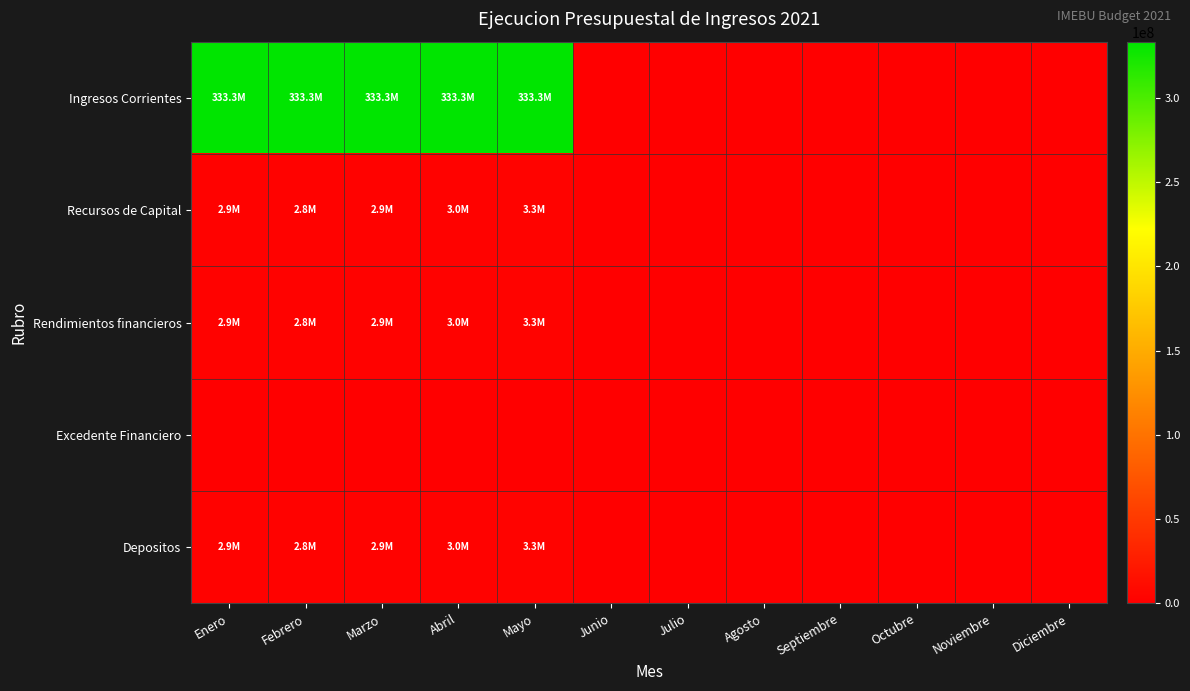

How many distinct data groups are displayed?

5